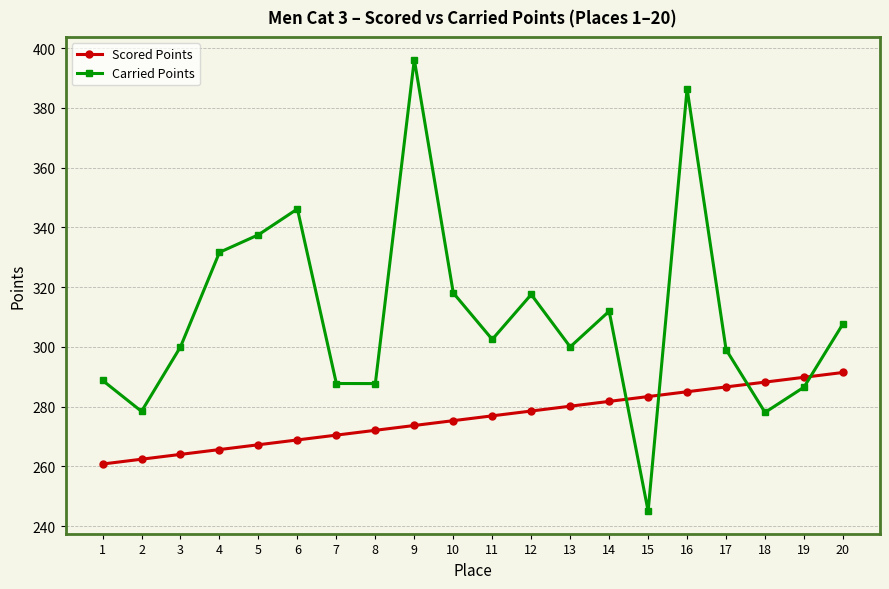

What is the total value across all series at 15?

528.4